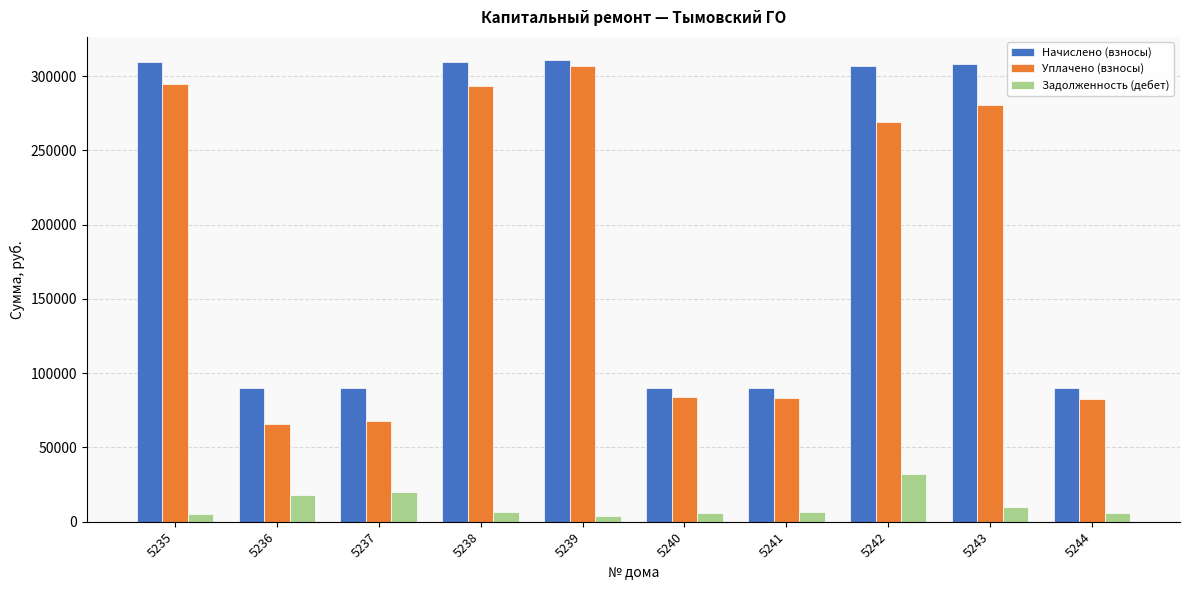

What is the value of the Уплачено (взносы) bar at the 4th from the left?

293433.1